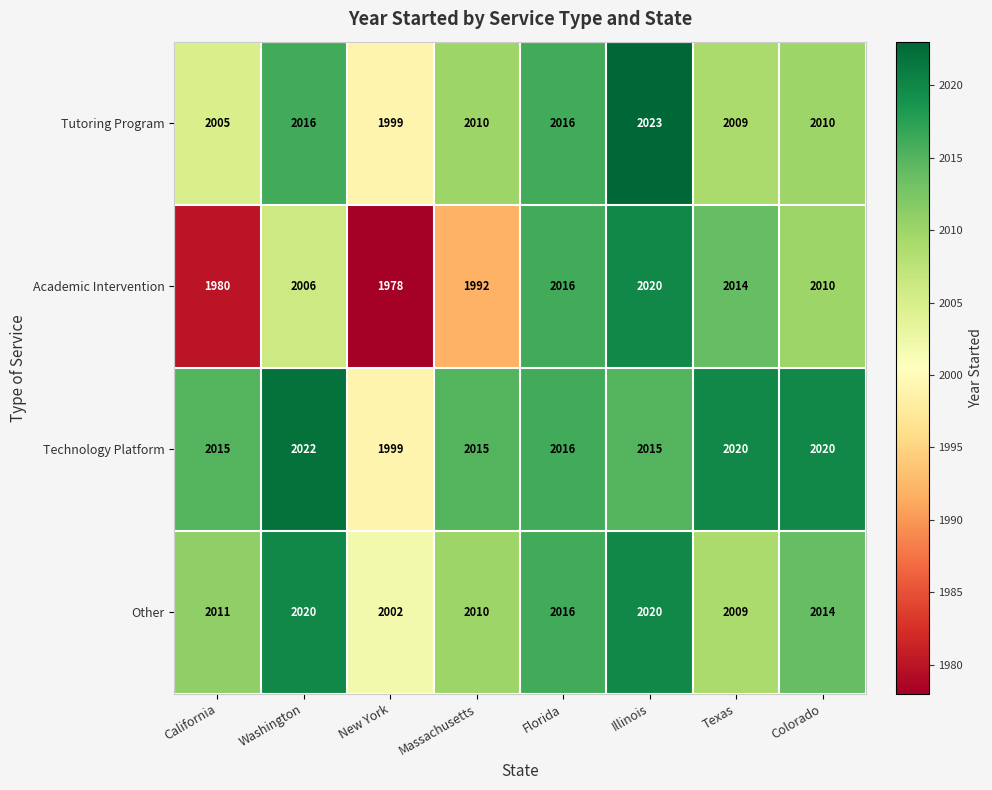

What is the sum of all Other values?

16102